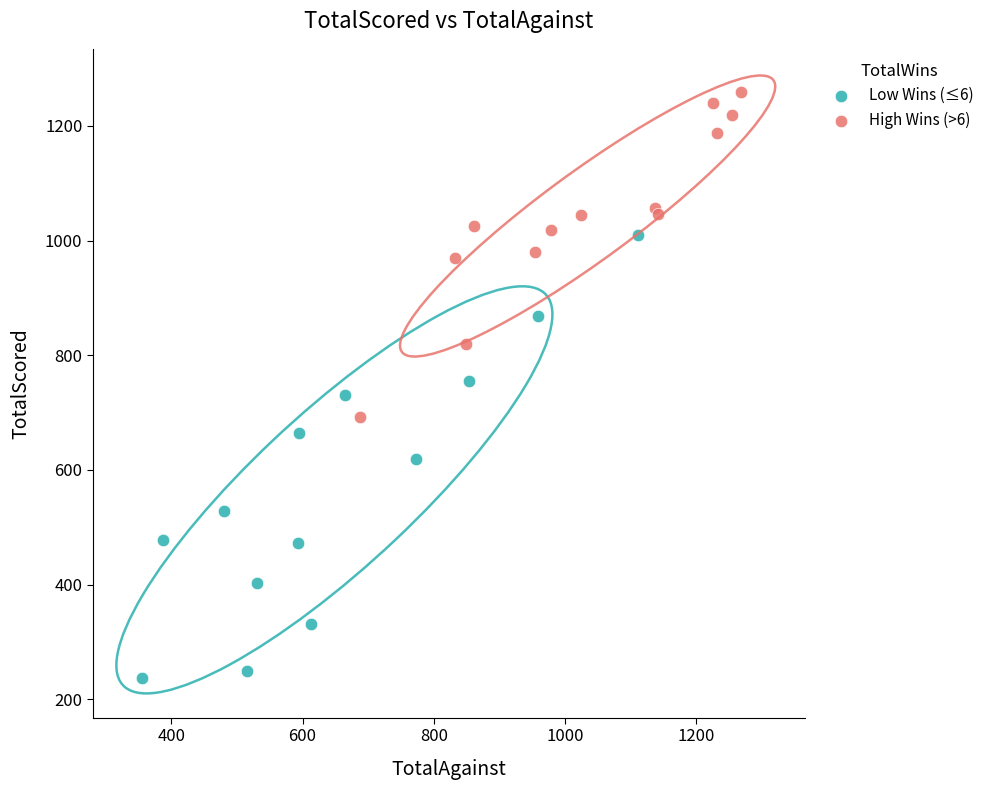

Which series has the widest spread of Y values?

Low Wins (≤6)